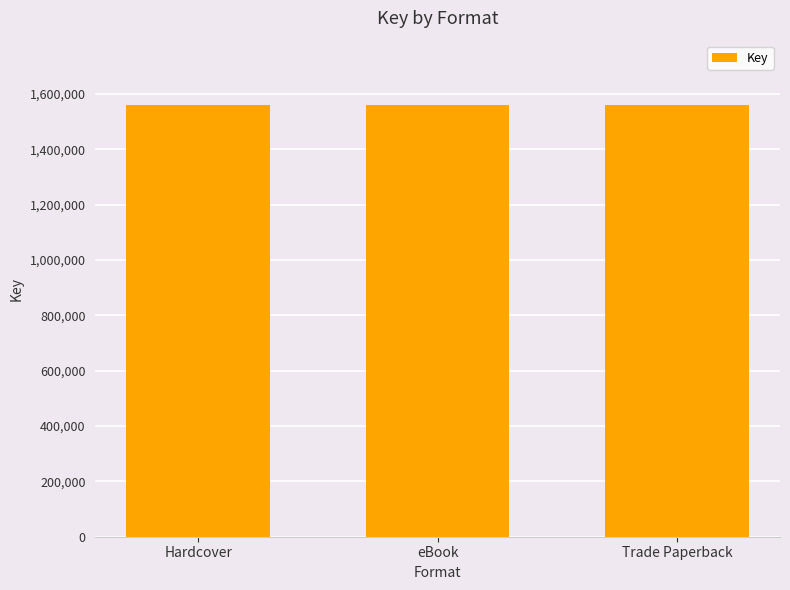

Which category has the lowest value across all series?

Hardcover